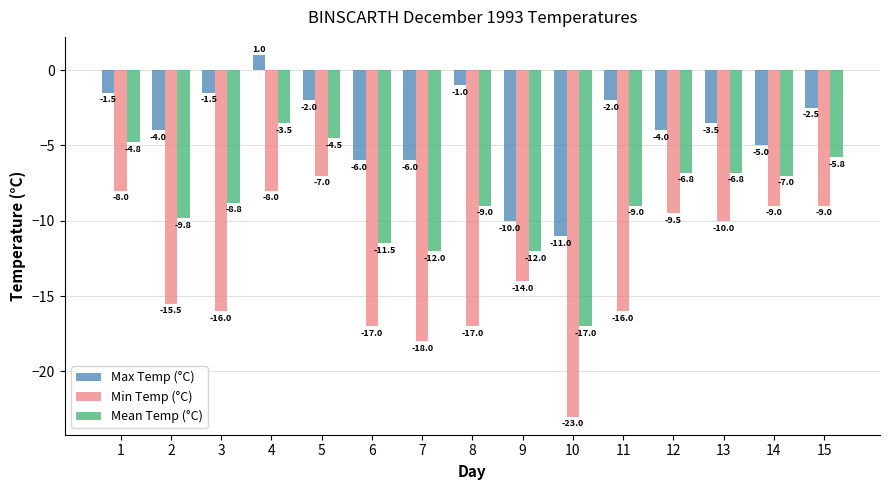

Read the Max Temp (°C) value at 3.

-1.5